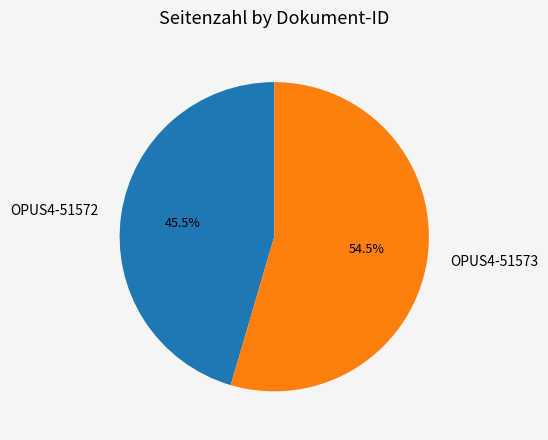

Is the sum of OPUS4-51573 and OPUS4-51572 greater than half?

Yes